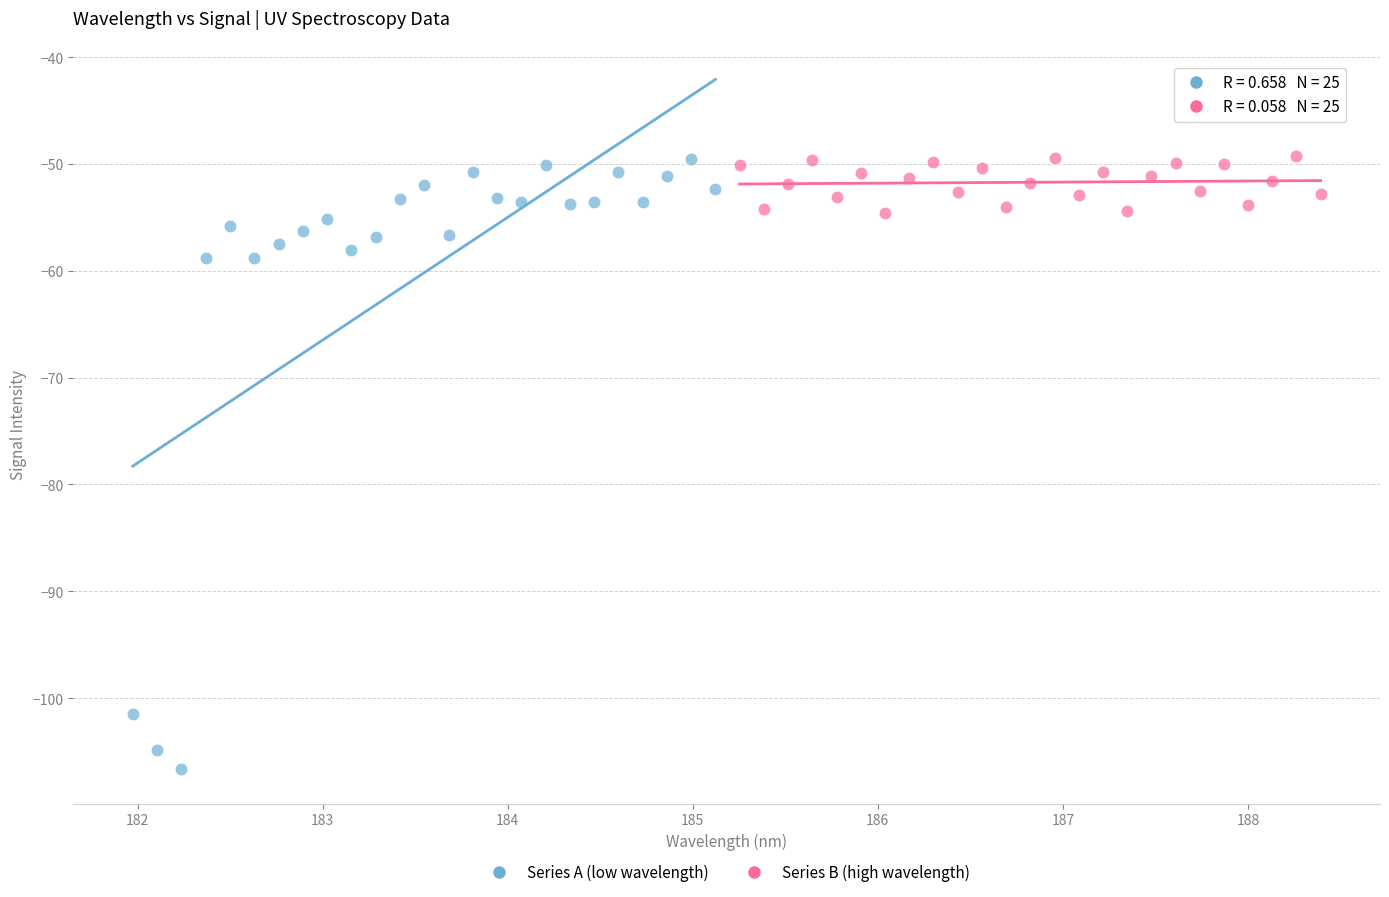

What are all the series names shown in the legend?

Series A (low wavelength), Series B (high wavelength)